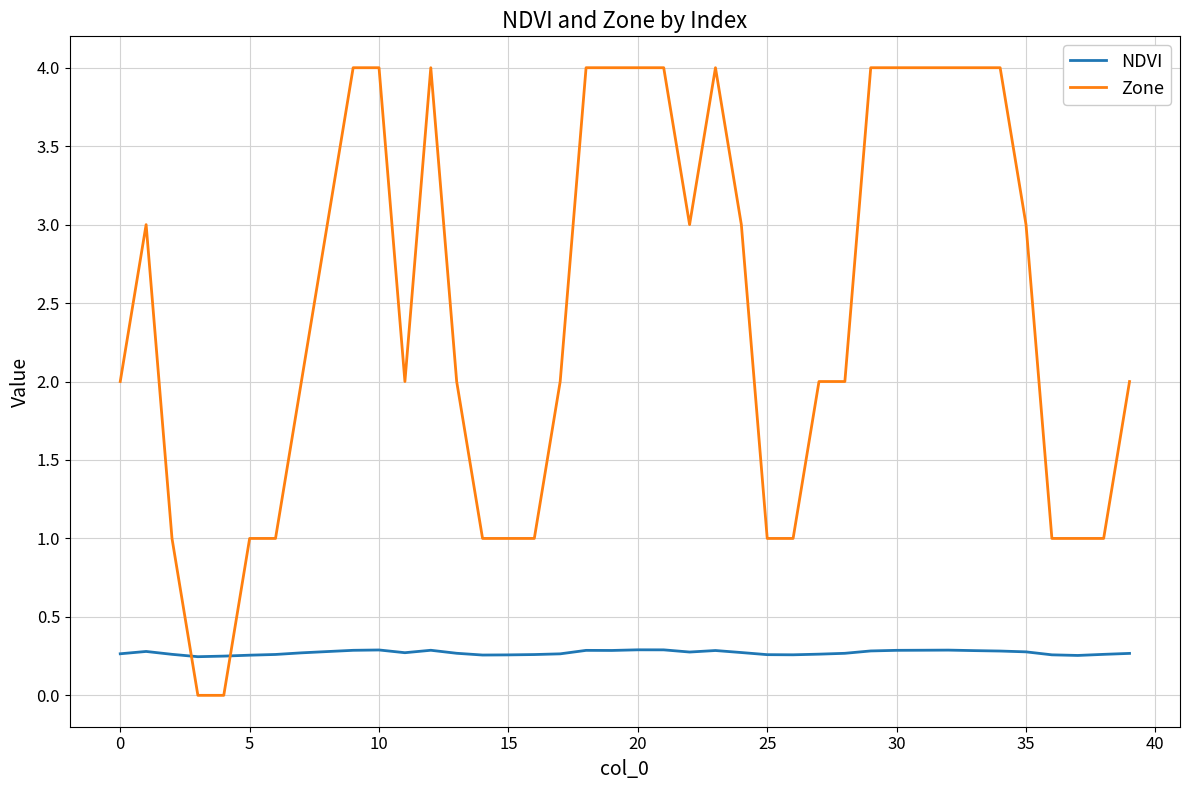

Which series has the widest spread of values?

Zone